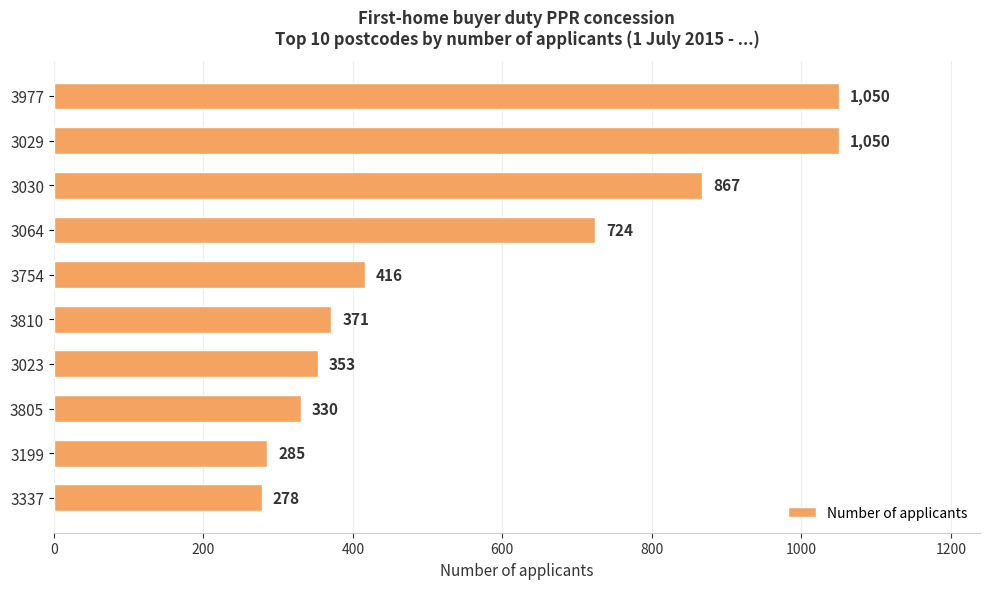

Are the bars grouped side by side (vs. stacked)?

No